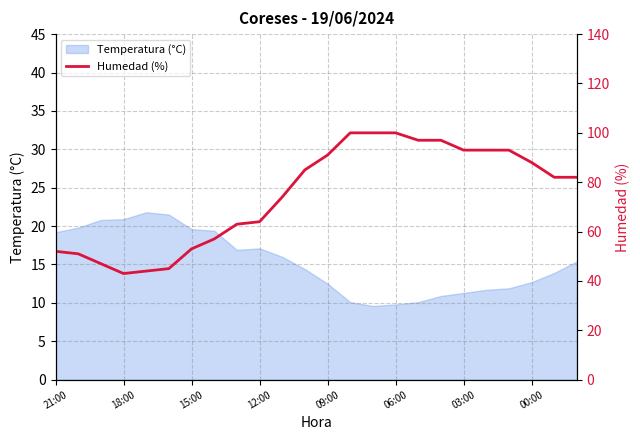

How many points are lower than both their immediate neighbors (excluding endpoints)?

1